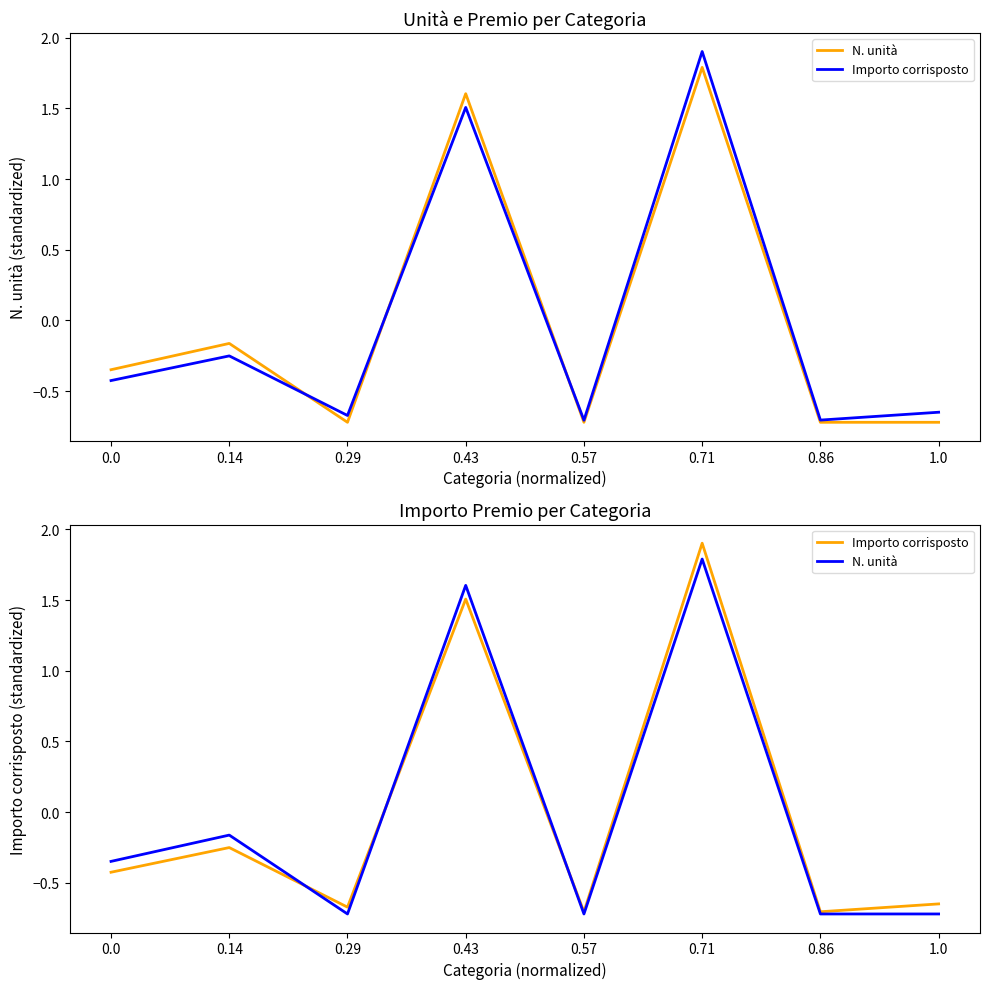

Between 0.0 and 0.14, which series saw the biggest shift?

N. unità